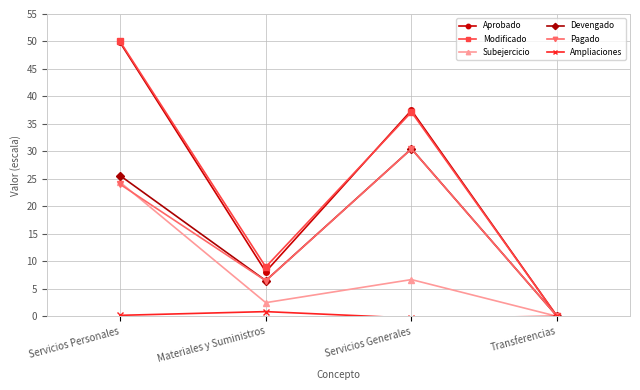

What is the greatest value displayed?

50.0